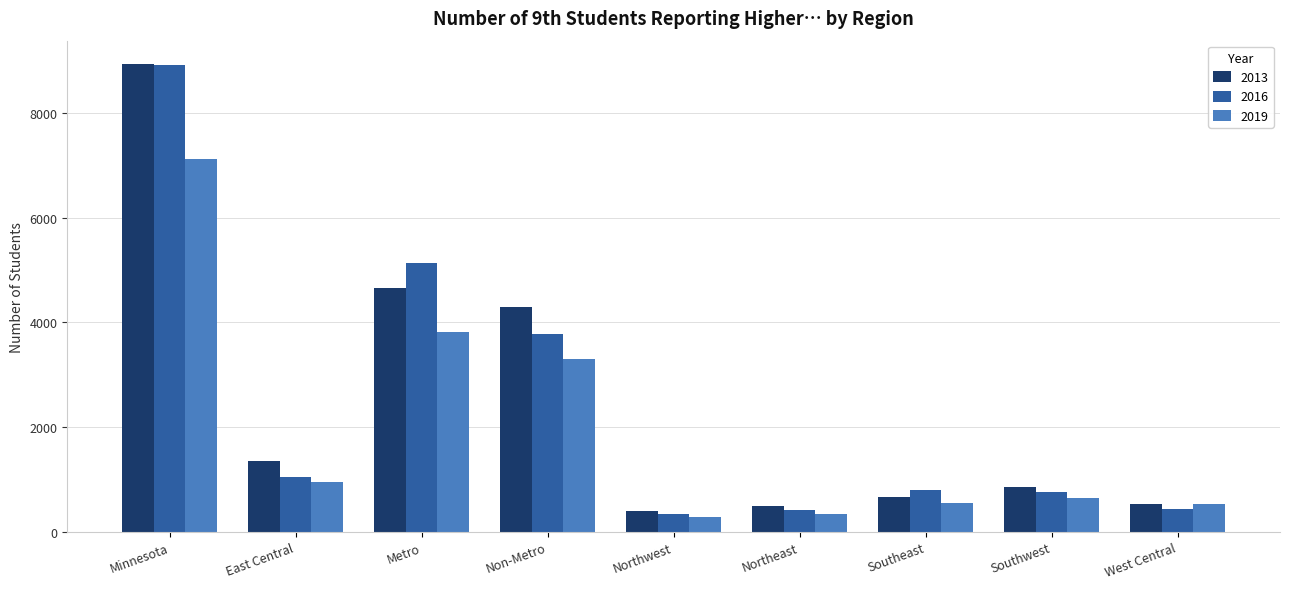

True or false: 2016 has a value of 431 at West Central.

True